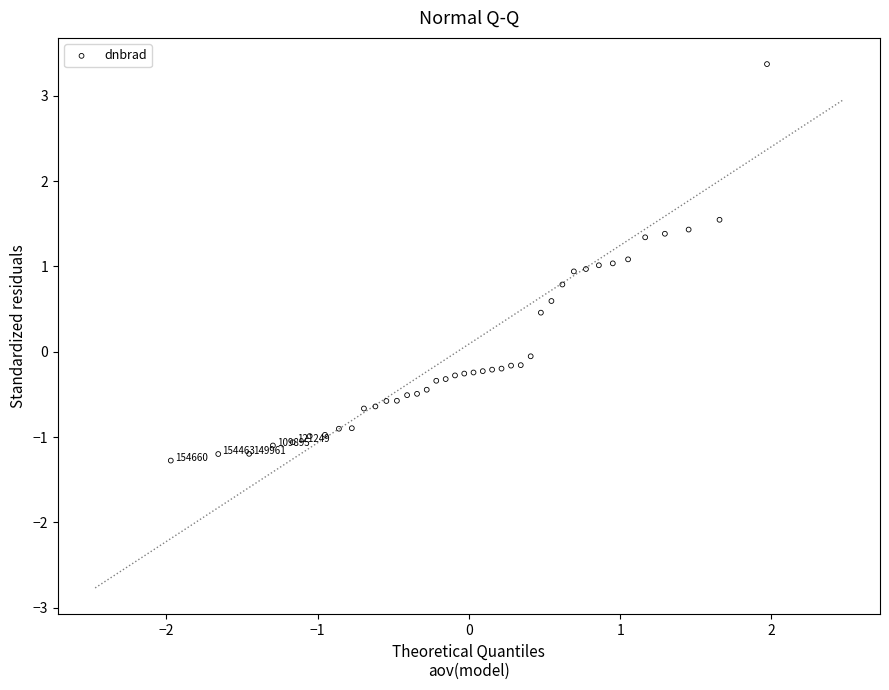

What is the range of X values (max minus min)?

3.9